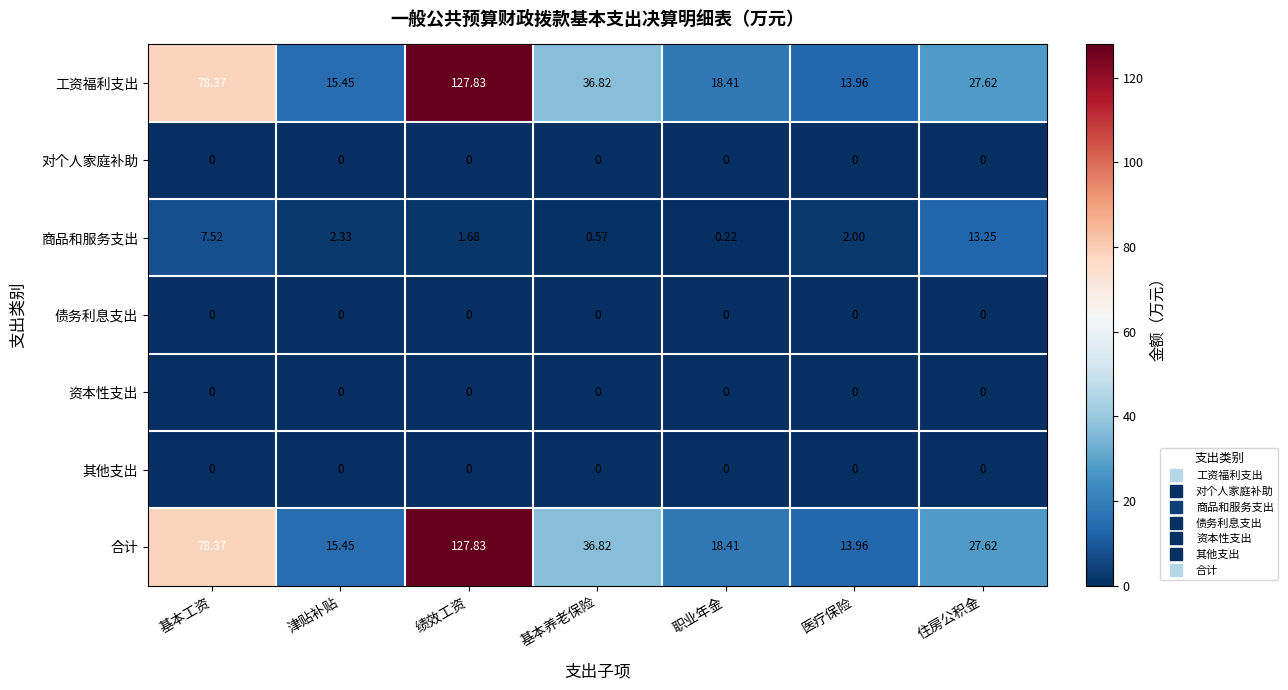

Which category has the highest value across all series?

绩效工资